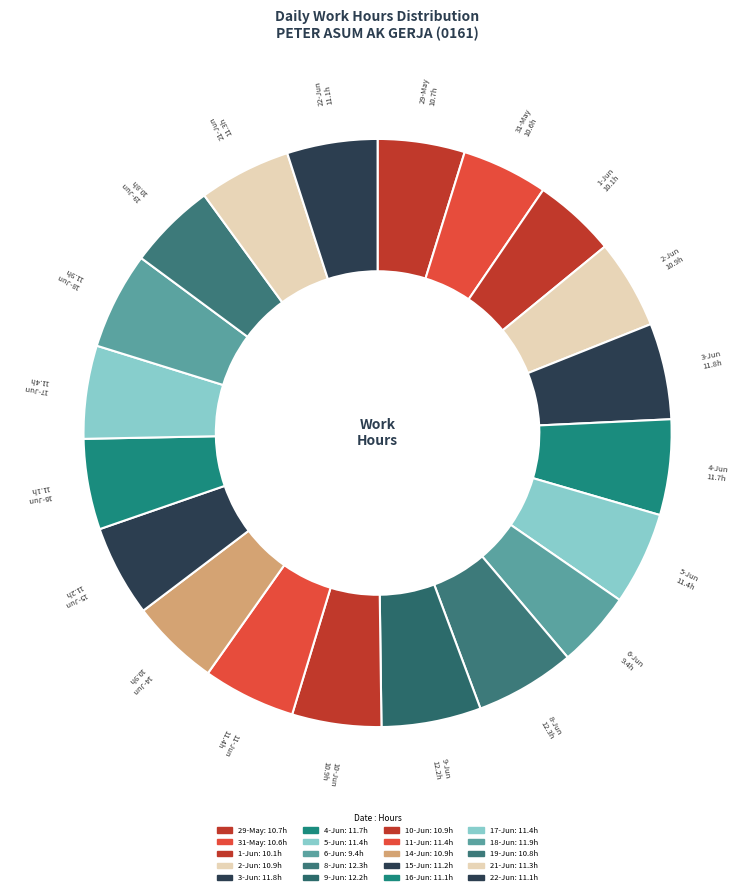

To the nearest percent, what portion does 8-Jun represent?

5%